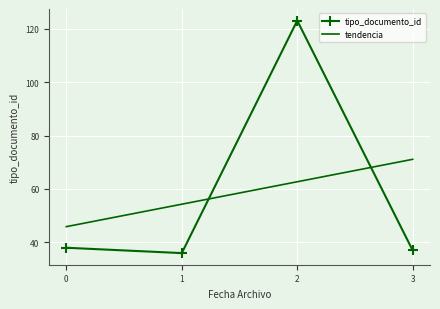

Count the number of values greater than 38.

1